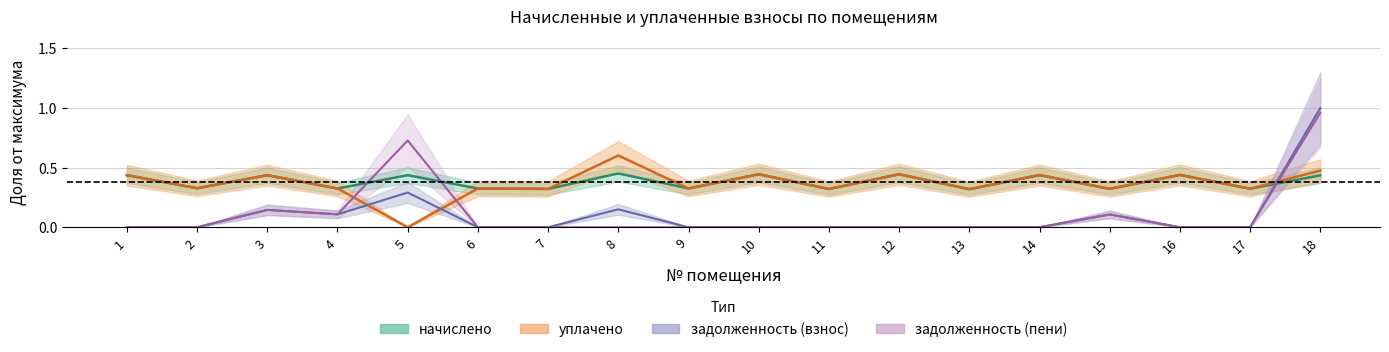

Which has a higher value, 12 or 6?

12